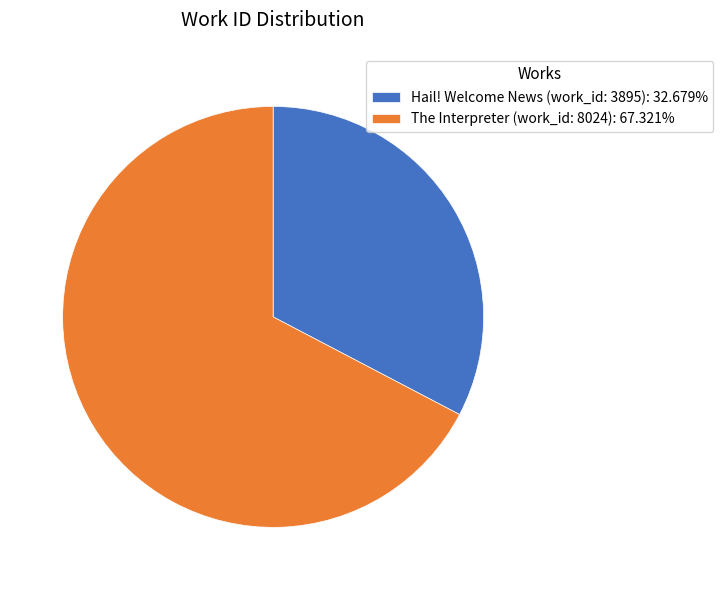

What is the largest slice in the pie chart?

The Interpreter (work_id: 8024)